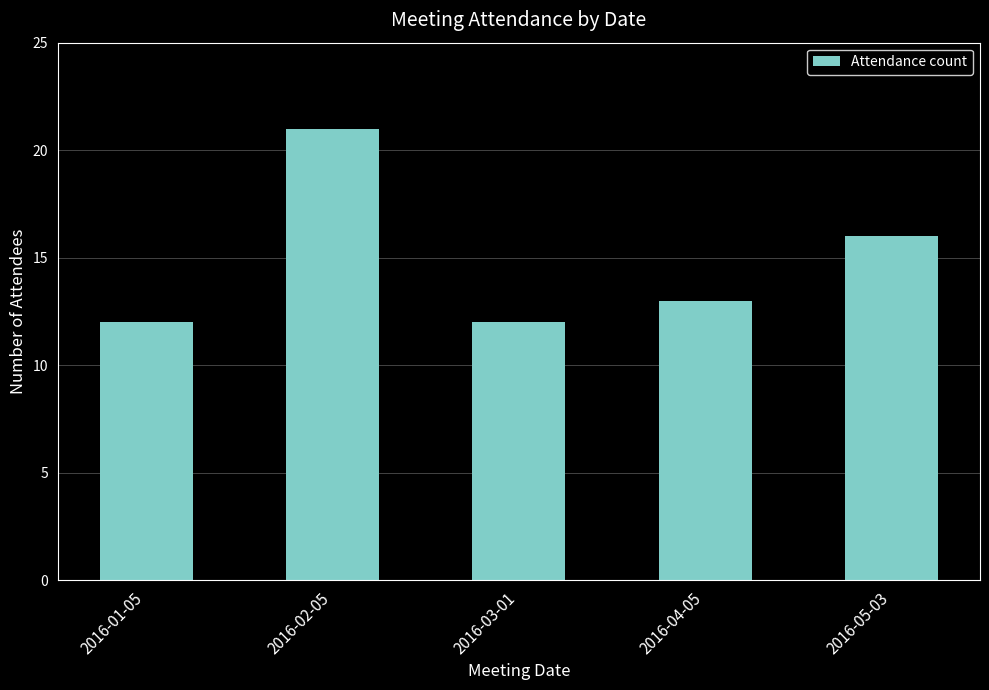

What is the value of the 5th bar from the left?

16